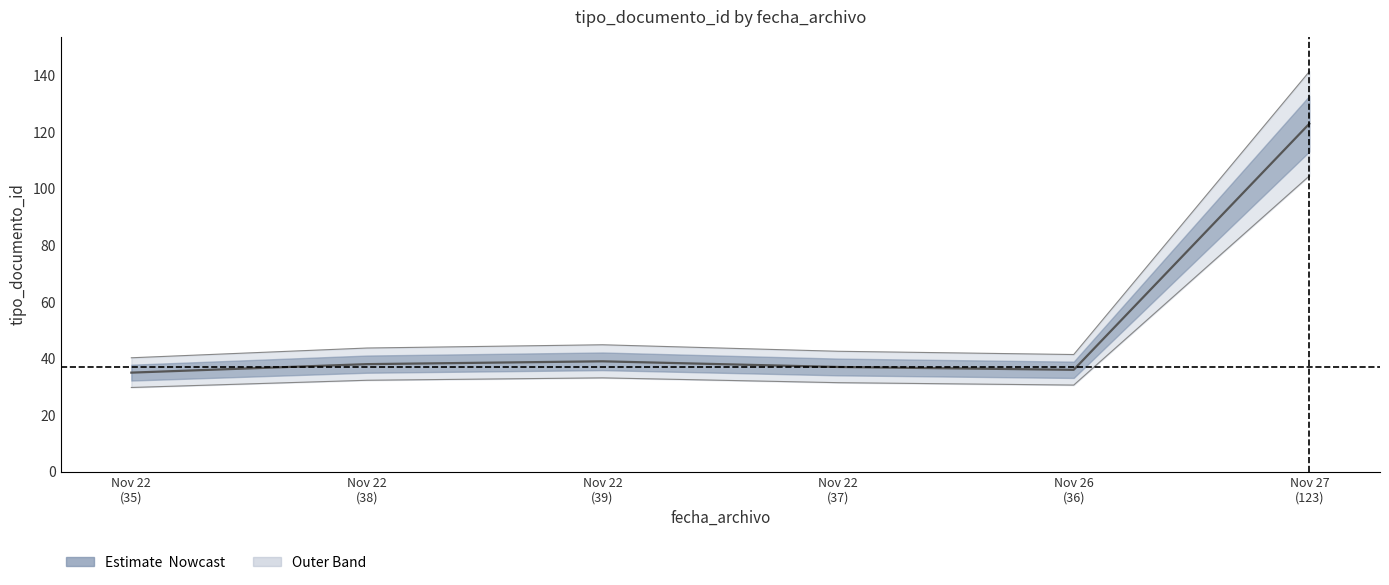

True or false: the data shows 51 at Nov 22
(37).

False